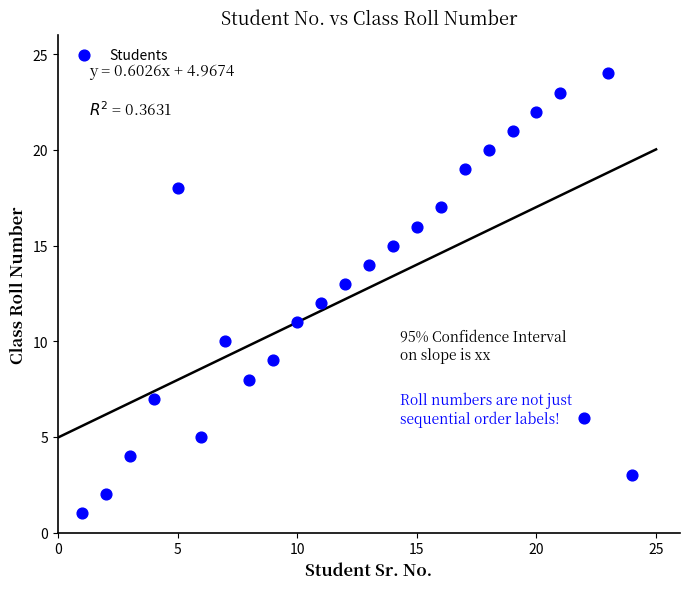

What is the range of X values (max minus min)?

23